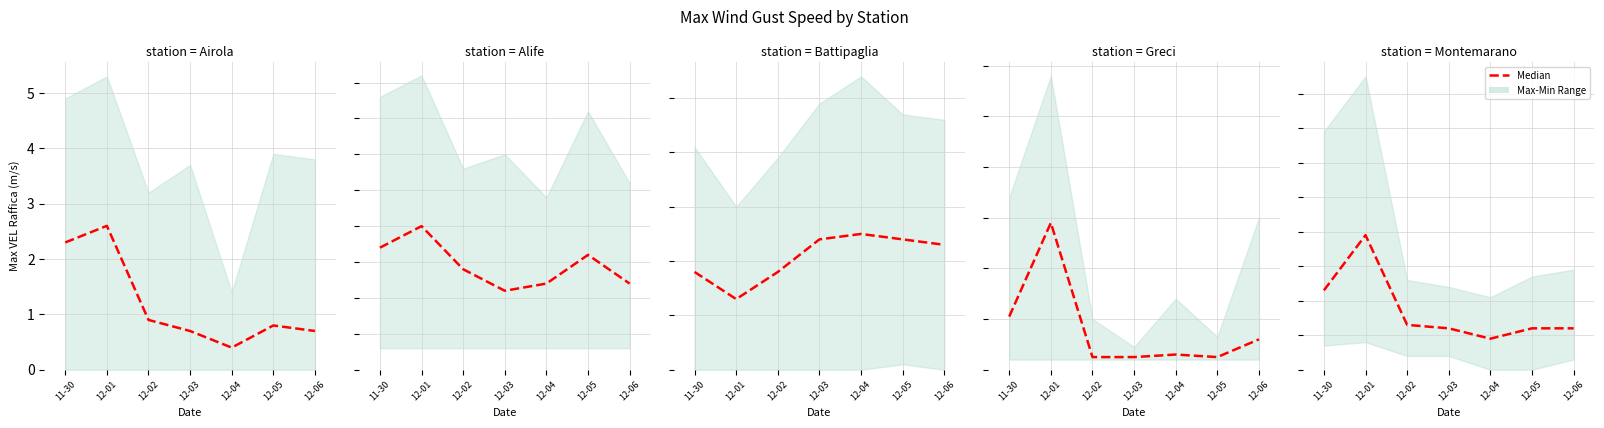

Which has a higher value, 12-01 or 11-30?

12-01